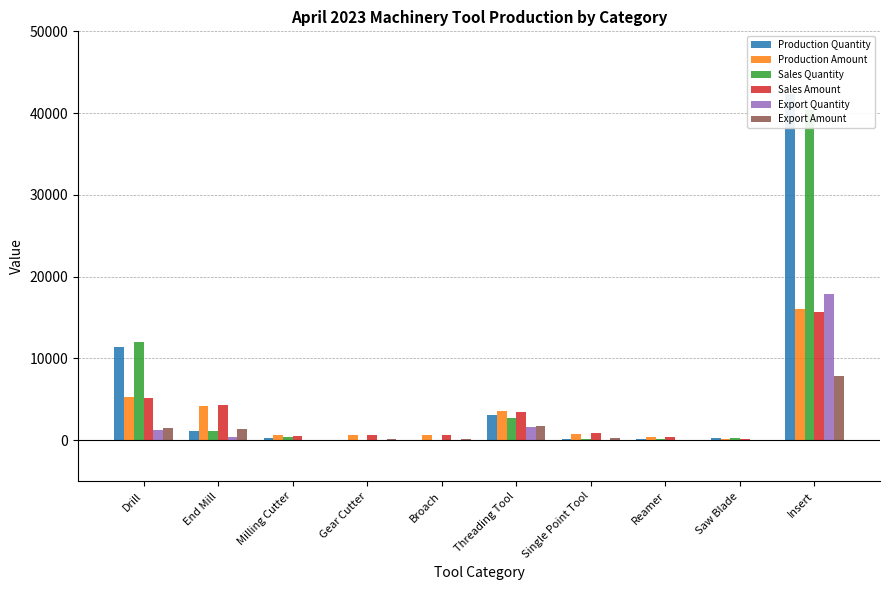

Which series has the widest spread of values?

Production Quantity